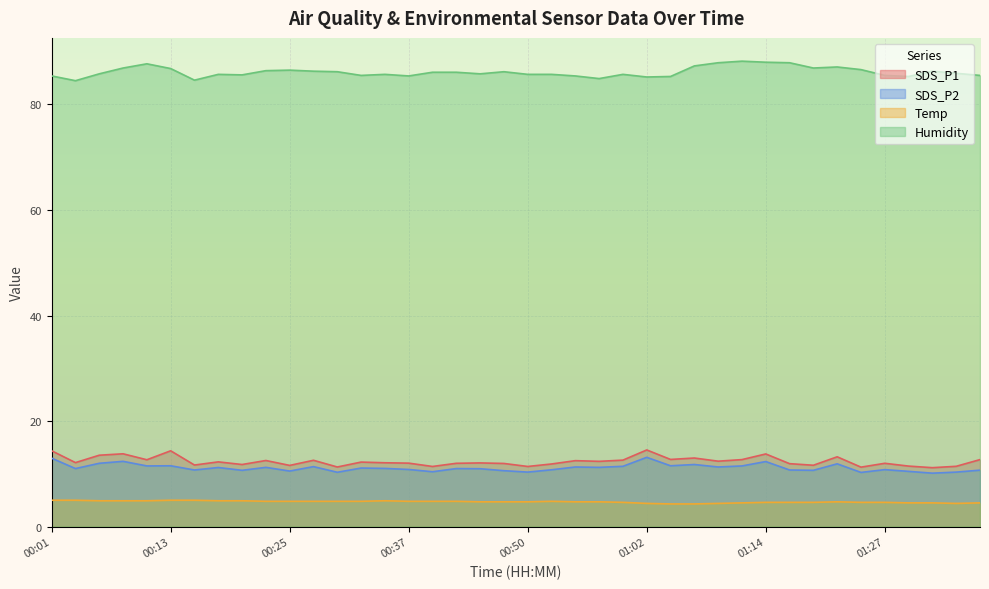

What is the difference between the Temp values at 00:10 and 01:02?

0.5